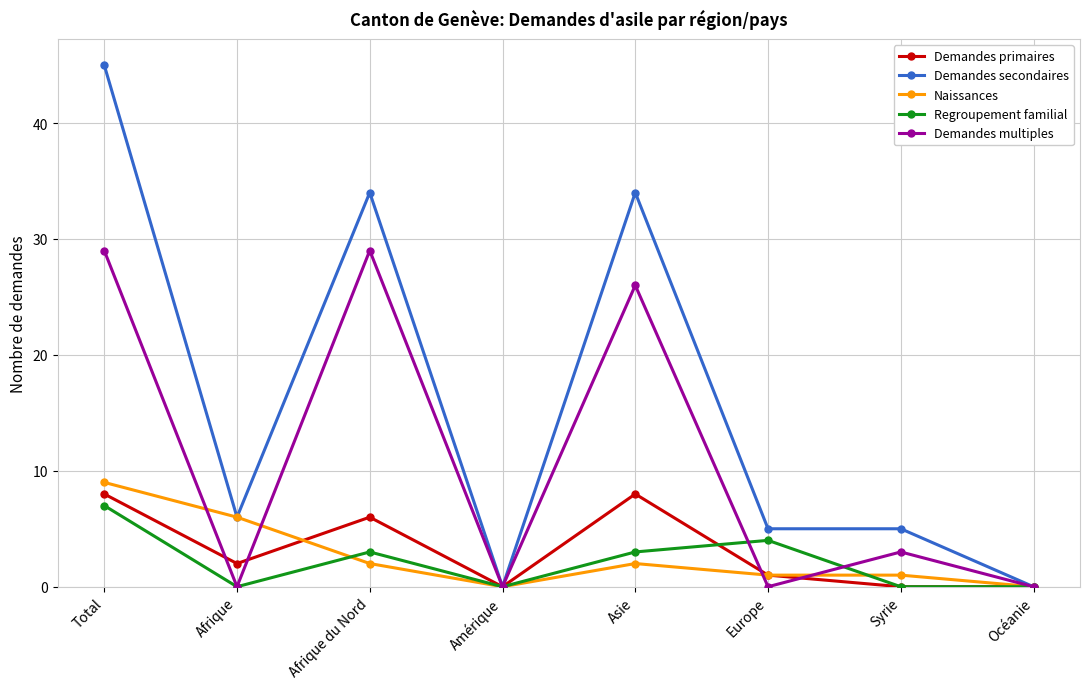

Where is the first local maximum for Demandes primaires?

Afrique du Nord